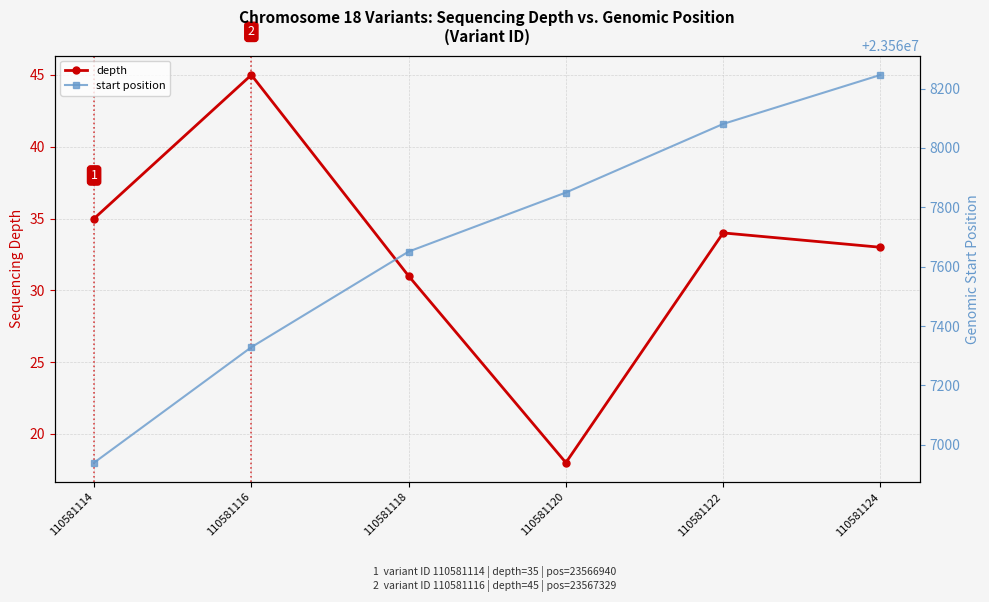

What is the approximate value of depth at 110581116, to the nearest 5?

45